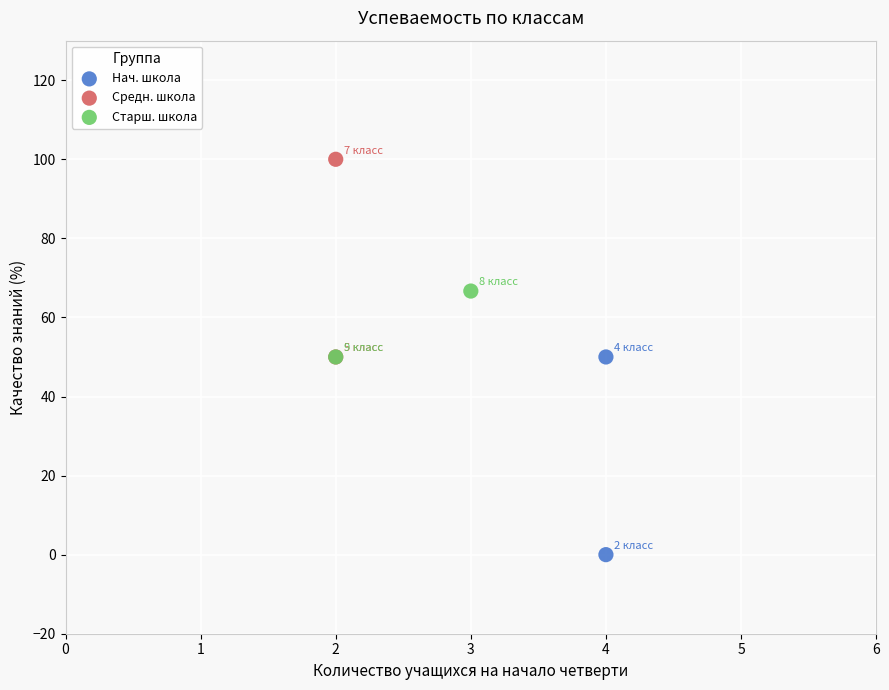

Which series reaches the minimum Y coordinate?

Нач. школа